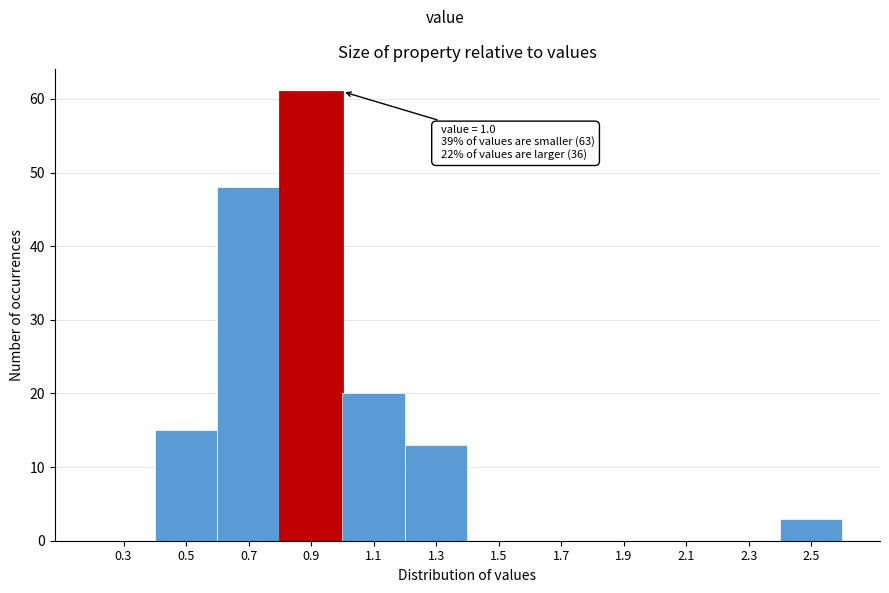

Reading left to right, list all the values displayed in this chart.

0.3=0	0.5=15	0.7=48	0.9=61	1.1=20	1.3=13	1.5=0	1.7=0	1.9=0	2.1=0	2.3=0	2.5=3